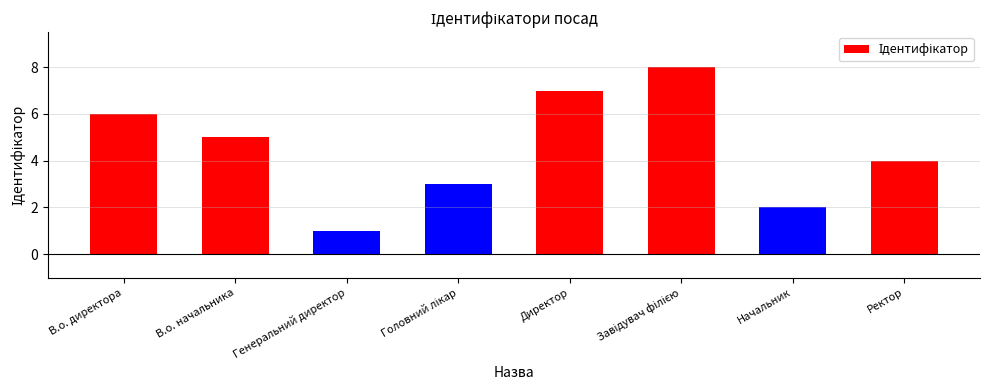

At which label is the value closest to 4?

Ректор